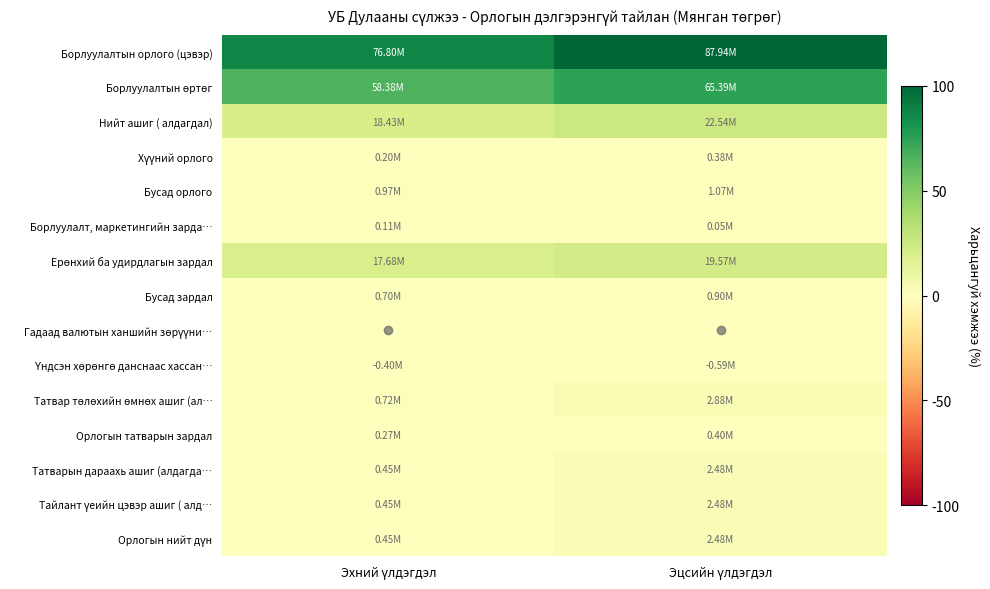

Rank the series by their maximum value, from highest to lowest.

Борлуулалтын орлого (цэвэр), Борлуулалтын өртөг, Нийт ашиг ( алдагдал), Ерөнхий ба удирдлагын зардал, Татвар төлөхийн өмнөх ашиг (ал…, Татварын дараахь ашиг (алдагда…, Тайлант үеийн цэвэр ашиг ( алд…, Орлогын нийт дүн, Бусад орлого, Бусад зардал, Орлогын татварын зардал, Хүүний орлого, Борлуулалт, маркетингийн зарда…, Гадаад валютын ханшийн зөрүүни…, Үндсэн хөрөнгө данснаас хассан…